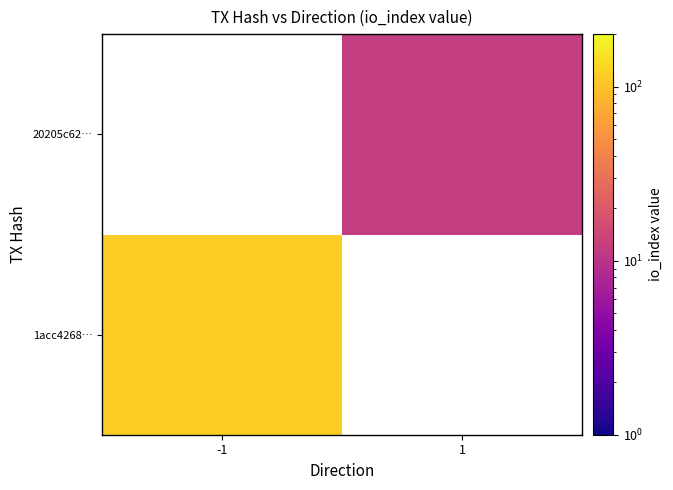

Rank the series by their maximum value, from lowest to highest.

1acc4268…, 20205c62…